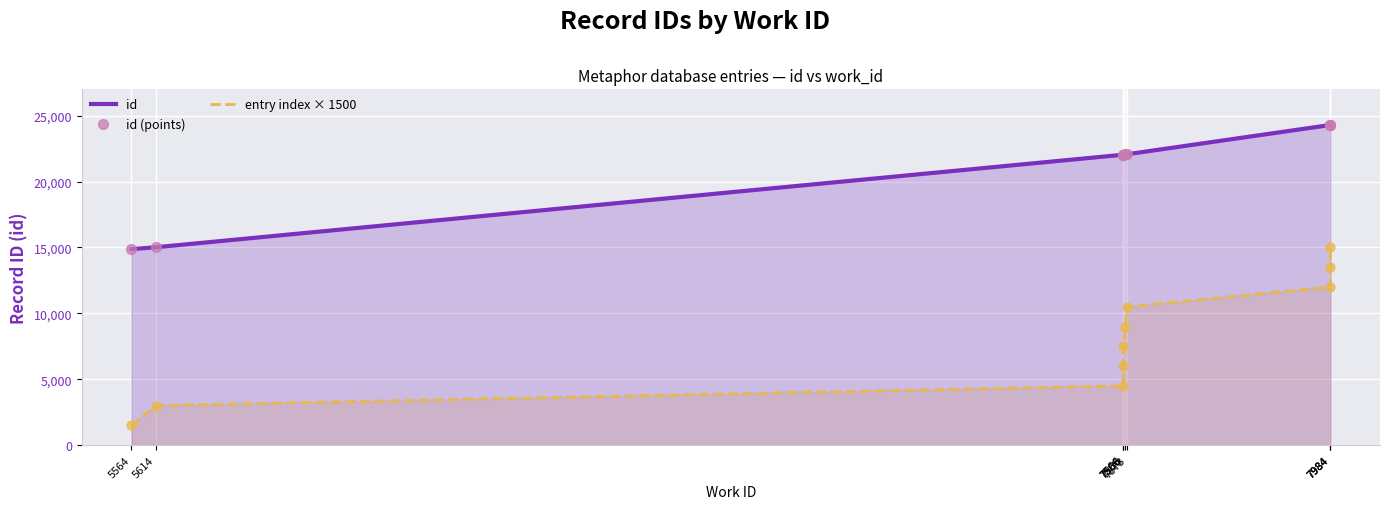

At how many categories does at least one series exceed 4556?

10